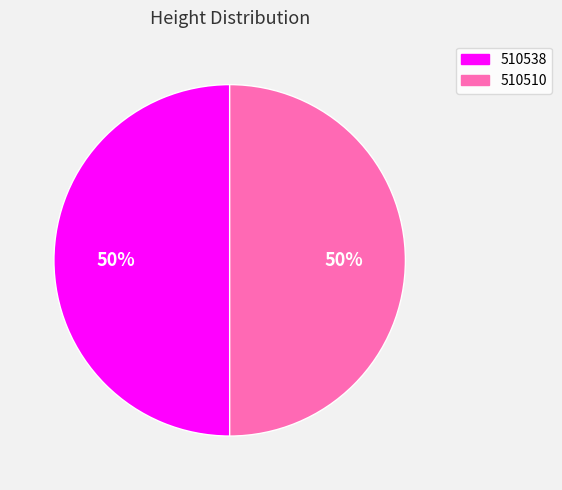

True or false: 510510 accounts for 50% of the total.

True